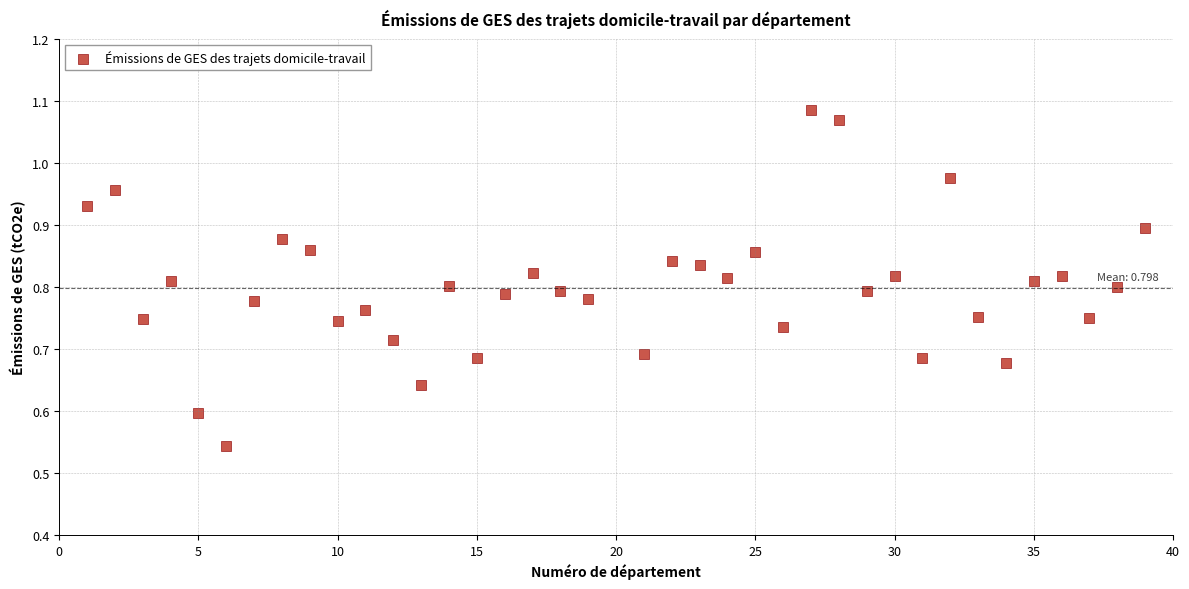

What is the range of X values (max minus min)?

38.0